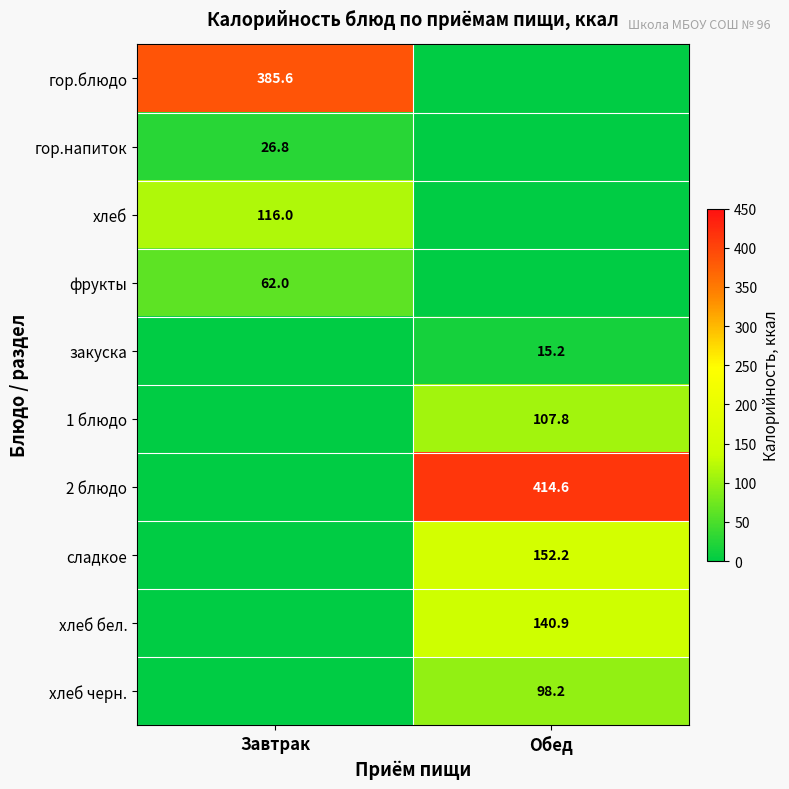

The гор.напиток series shows 15.8 at Завтрак. True or false?

False